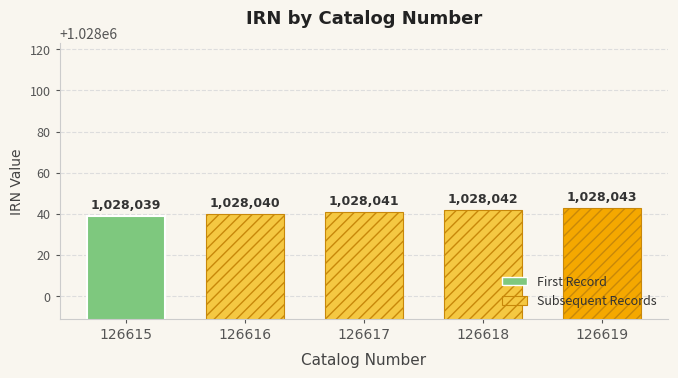

What is the difference between the values at 126617 and 126615?

2